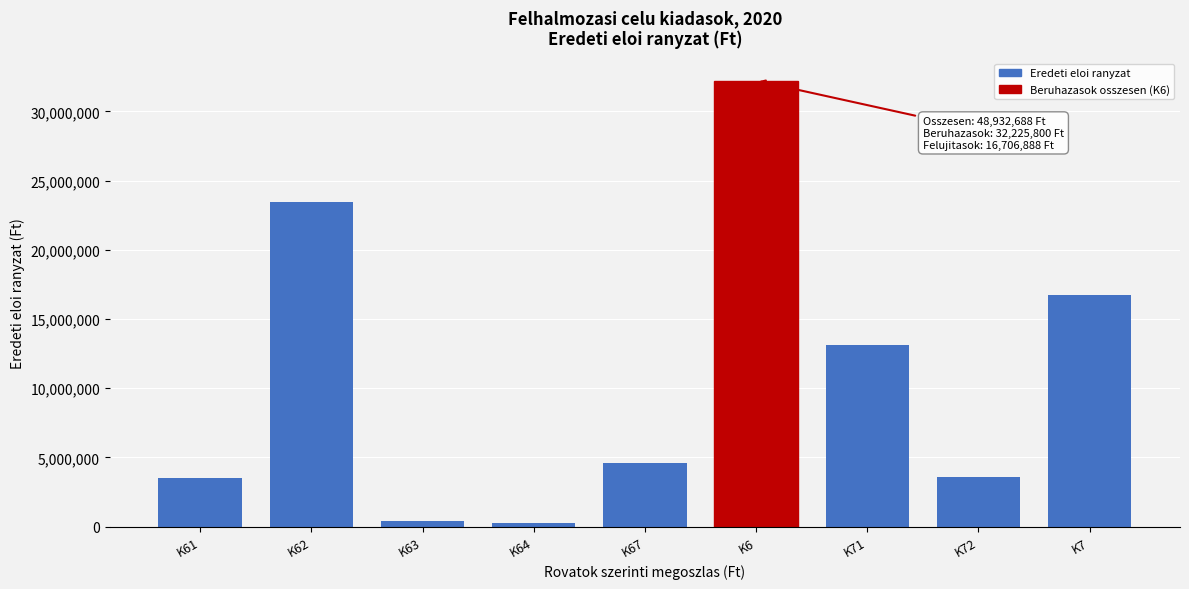

What is the sum of all values?

97865376